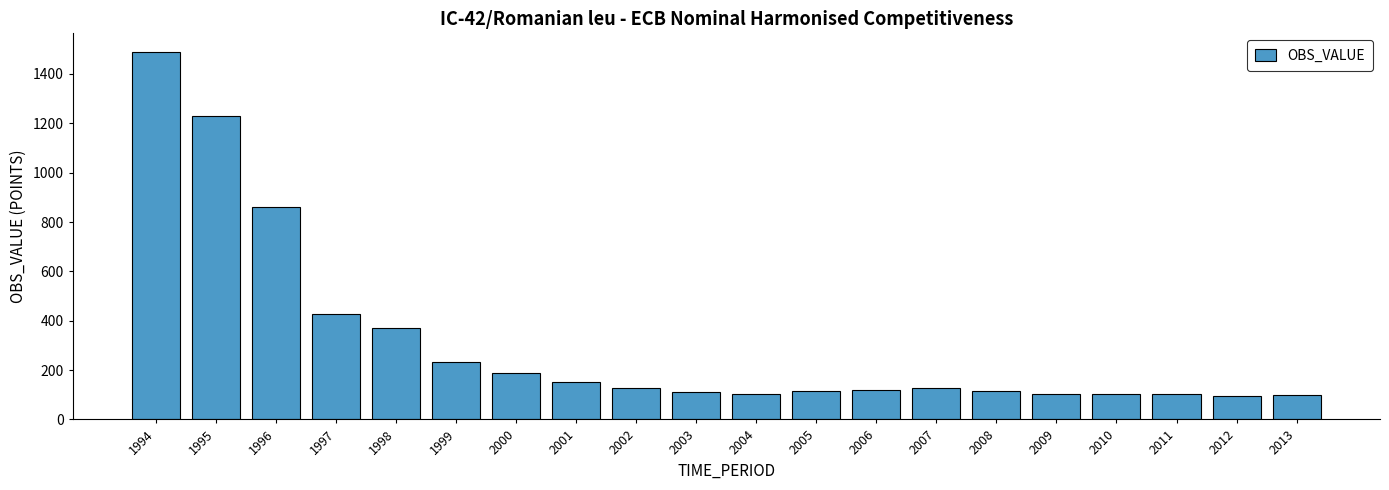

Which label corresponds to the largest value in the chart?

1994